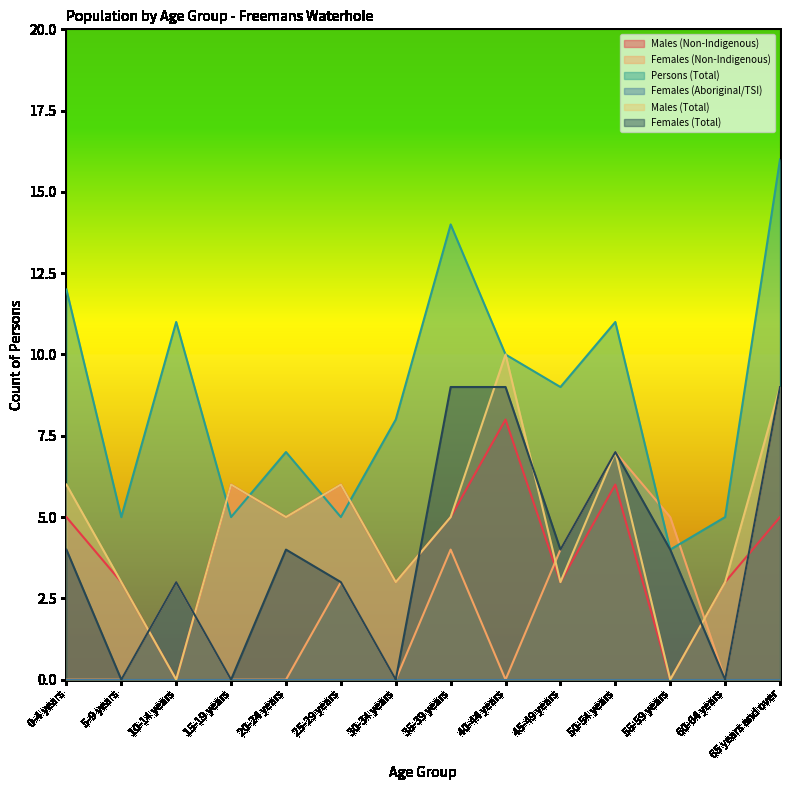

Rank the categories by Males (Non-Indigenous) value from highest to lowest.

40-44 years, 15-19 years, 25-29 years, 50-54 years, 0-4 years, 20-24 years, 35-39 years, 65 years and over, 5-9 years, 30-34 years, 45-49 years, 60-64 years, 10-14 years, 55-59 years